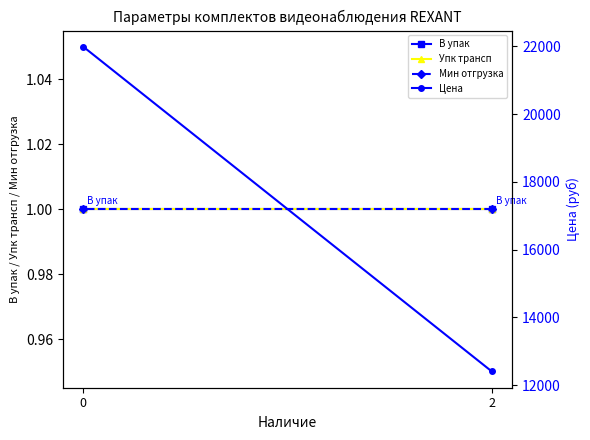

True or false: В упак has a value of 0.4 at 0.

False